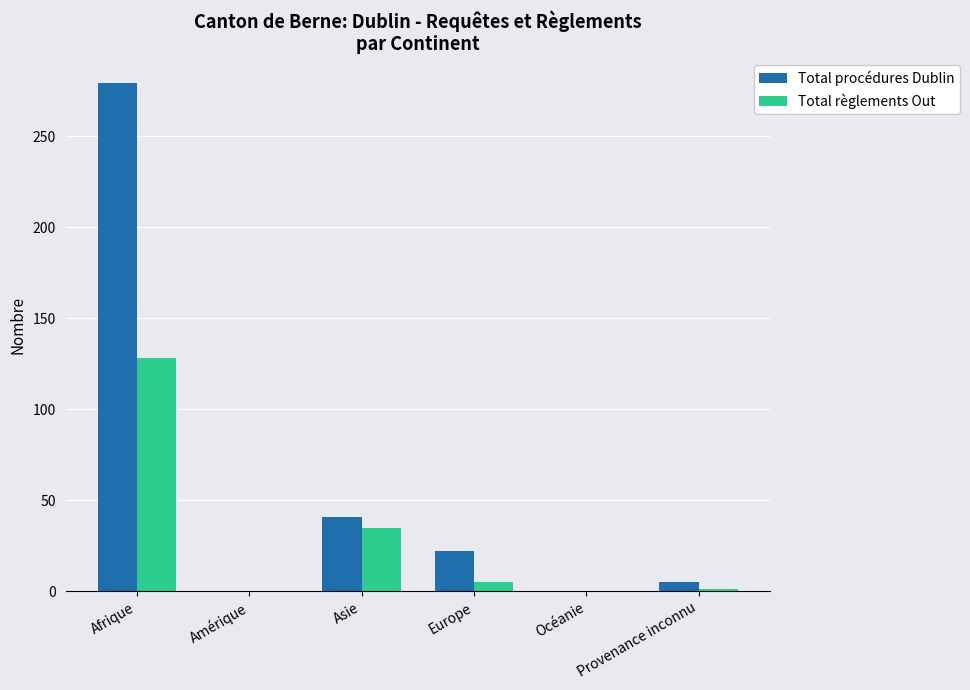

At which category is the sum across all series the highest?

Afrique